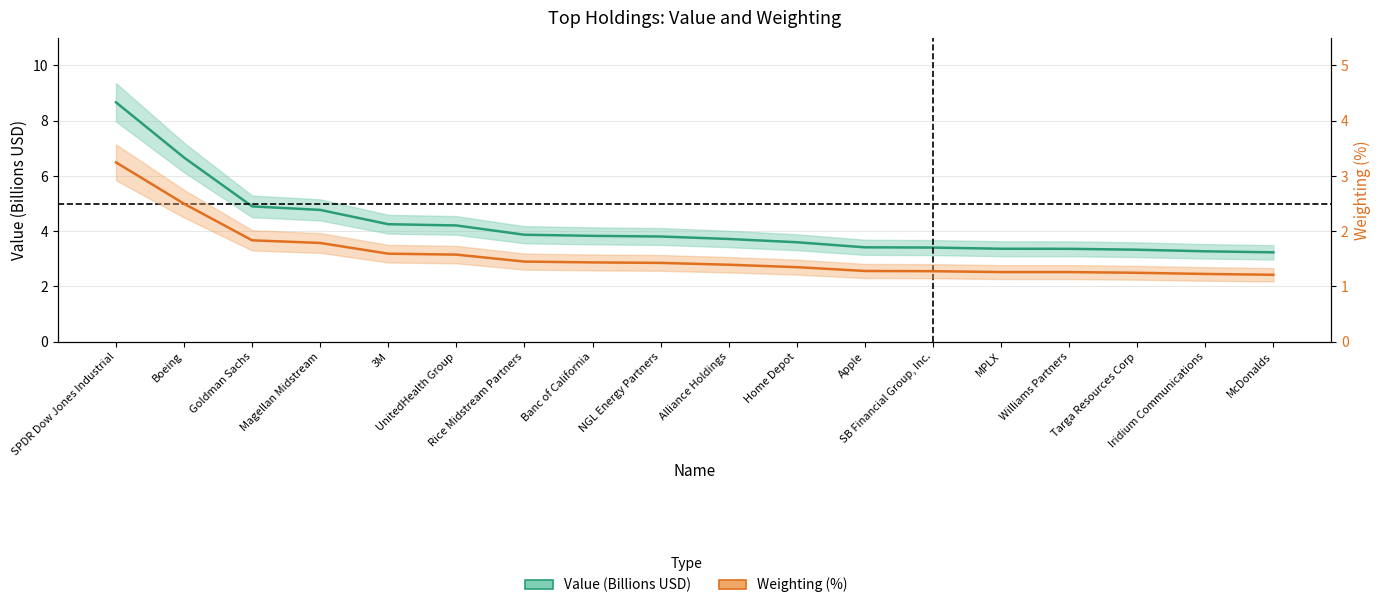

The Value (Billions USD) series shows 13.8 at SPDR Dow Jones Industrial. True or false?

False